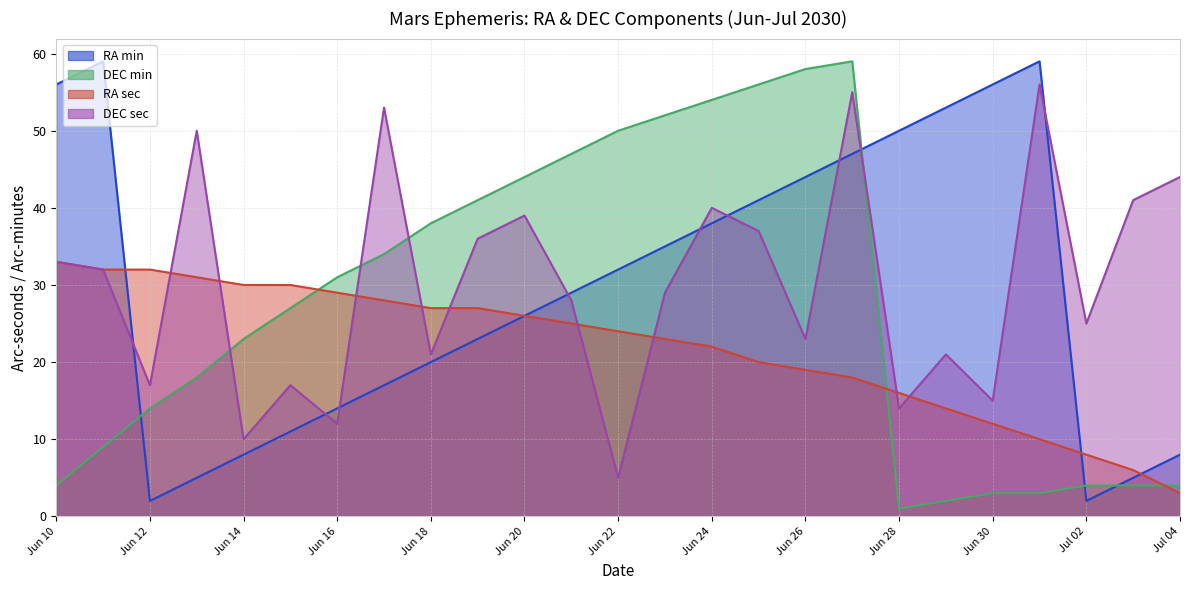

What is the sum of the DEC min values at Jun 25 and Jun 21?

103